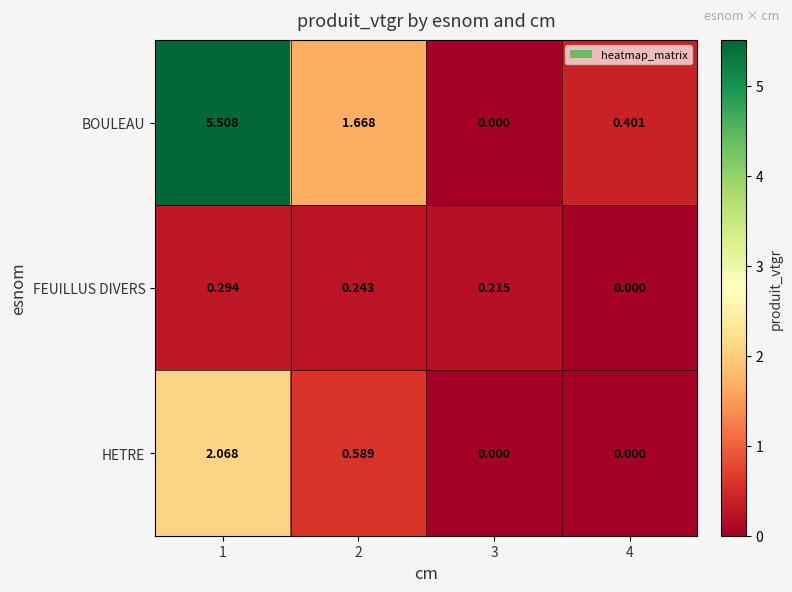

Rank the series by their average value, from lowest to highest.

FEUILLUS DIVERS, HETRE, BOULEAU